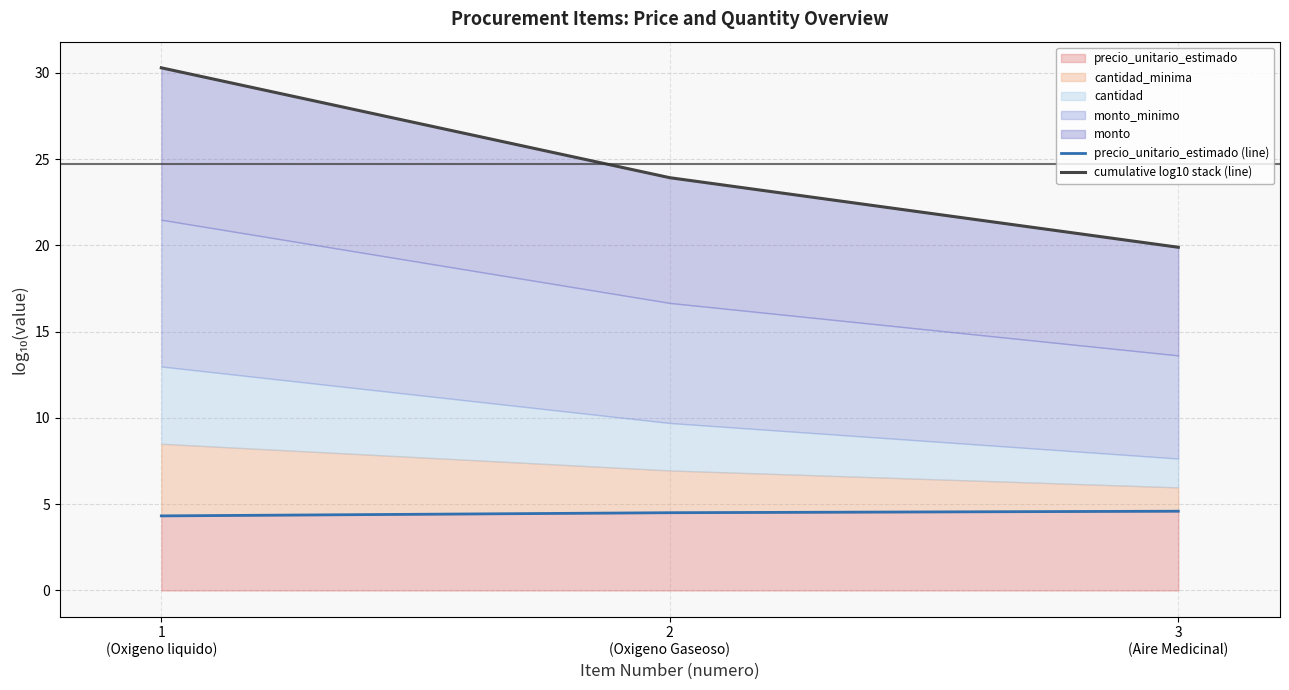

What is the highest value of the precio_unitario_estimado series?

4.6